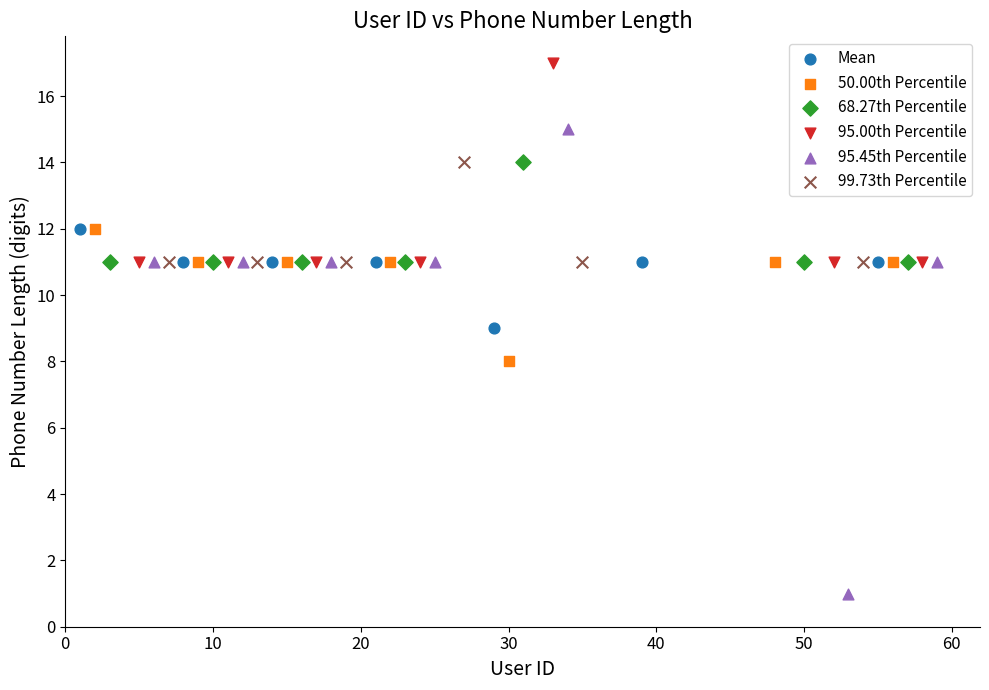

Which series reaches the maximum Y coordinate?

95.00th Percentile